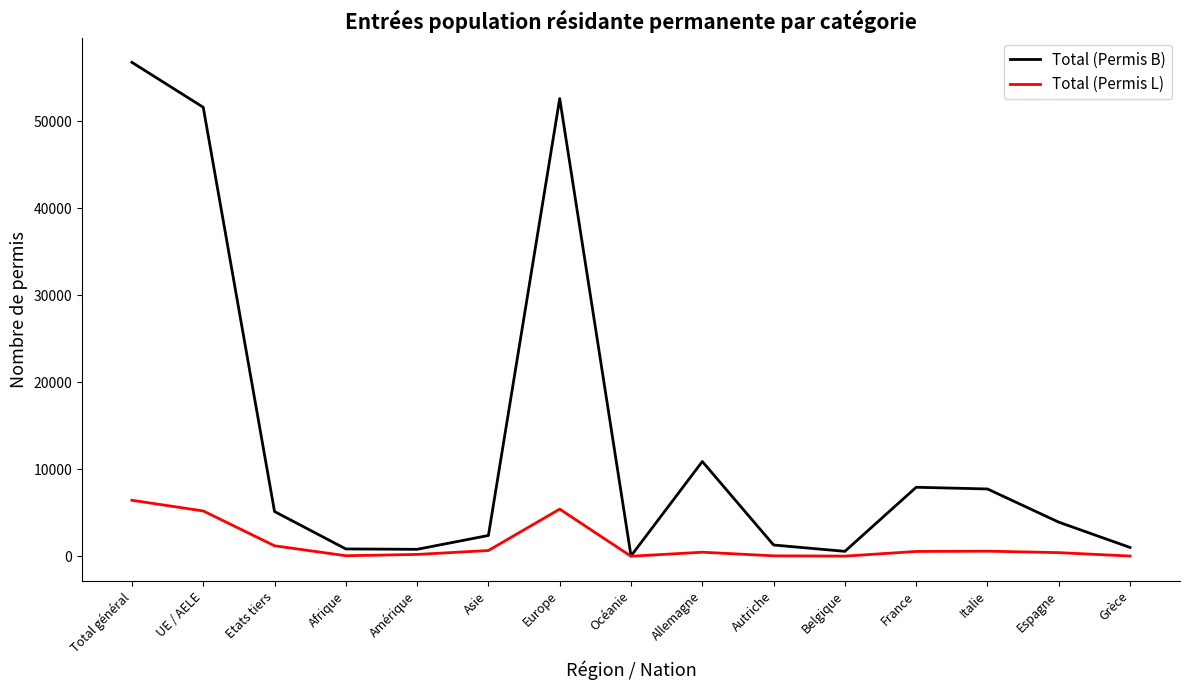

True or false: Total (Permis B) has a value of 2410 at Asie.

True